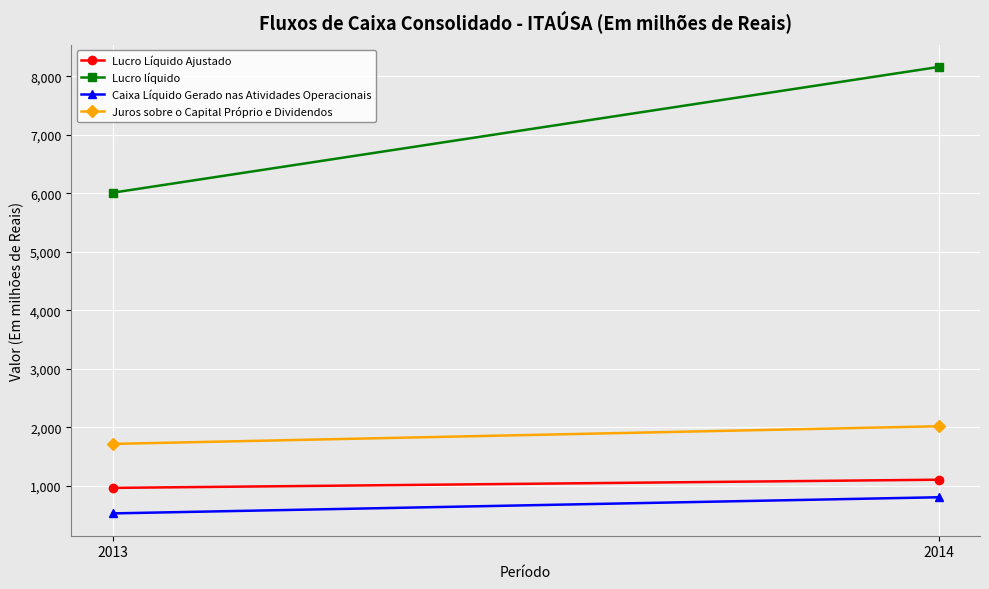

Which series has the largest total across all categories?

Lucro líquido